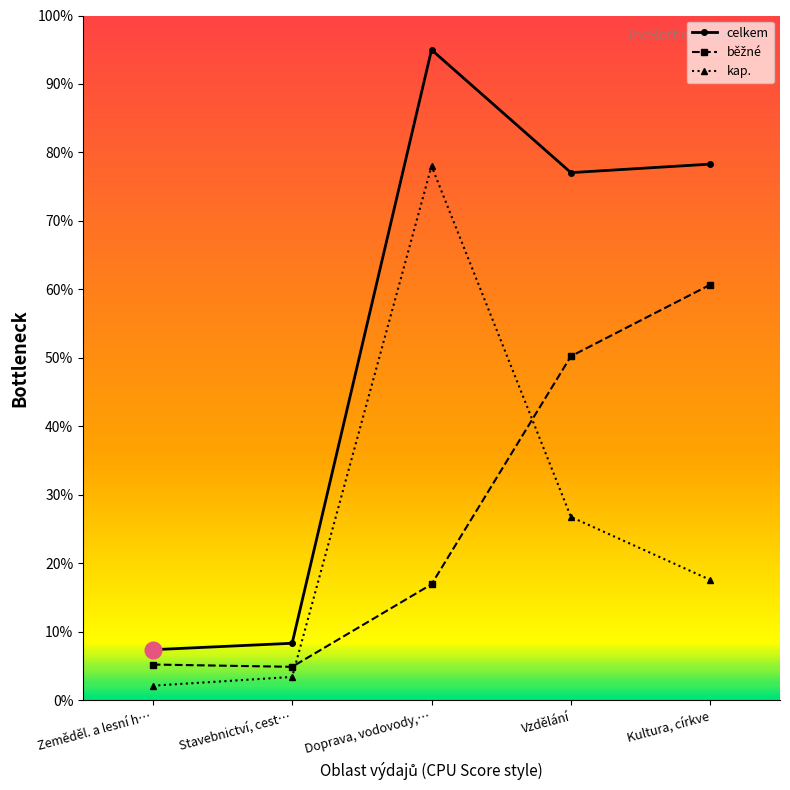

True or false: kap. and celkem cross at least once.

False